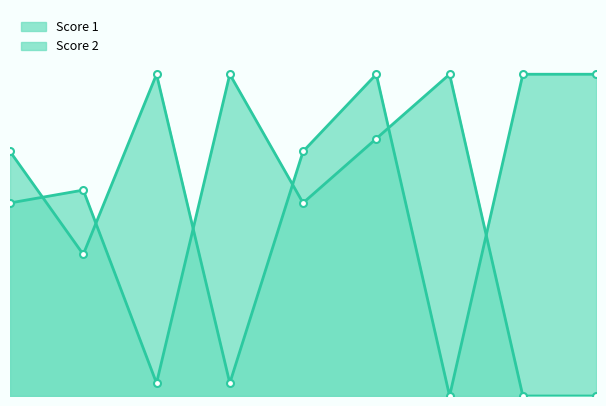

Is the value of Score 1 at 4 greater than the value of Score 2 at 6?

No